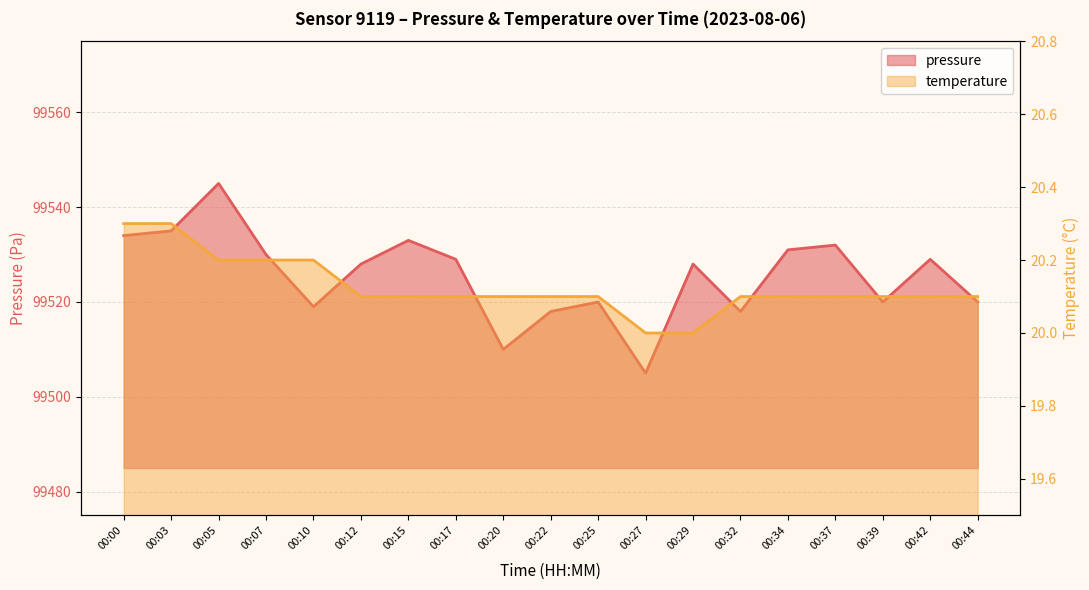

Is the value of pressure at 00:10 greater than the value of temperature at 00:44?

Yes